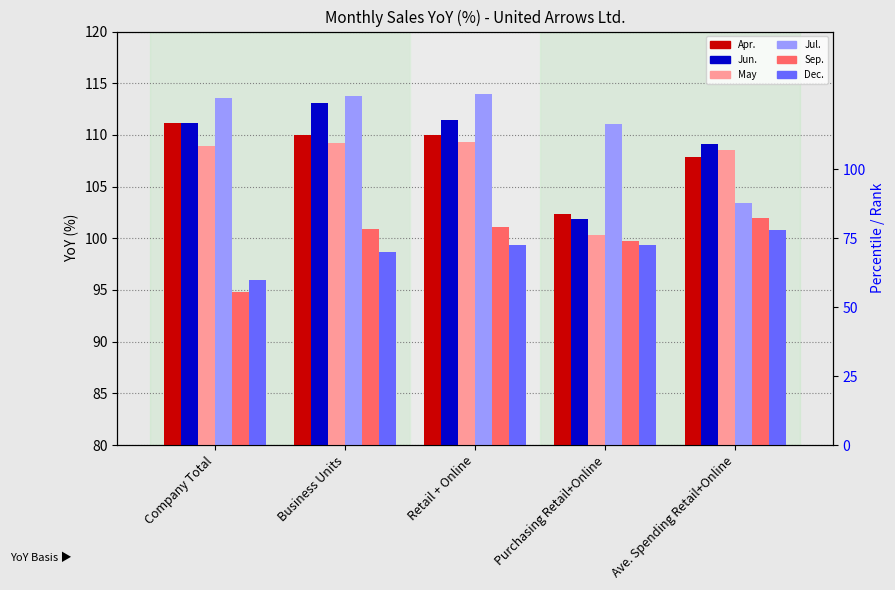

Which series has the largest total across all categories?

Jul.